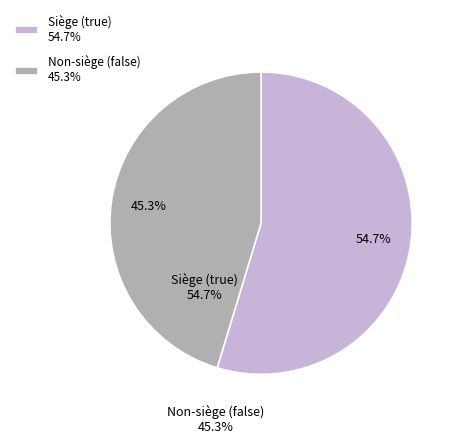

Which category has the smallest portion of the pie?

Non-siège (false) 45.3%